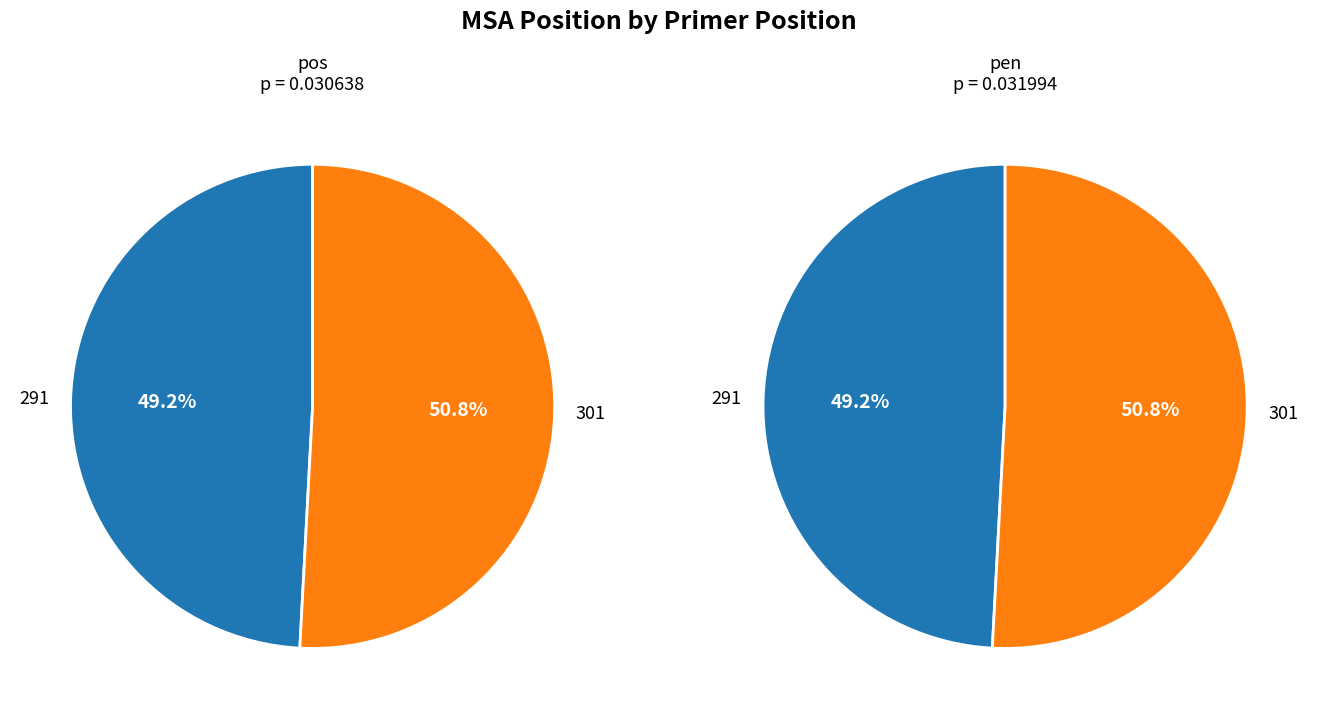

To the nearest percent, what is the difference between the largest and smallest slice percentages?

2%